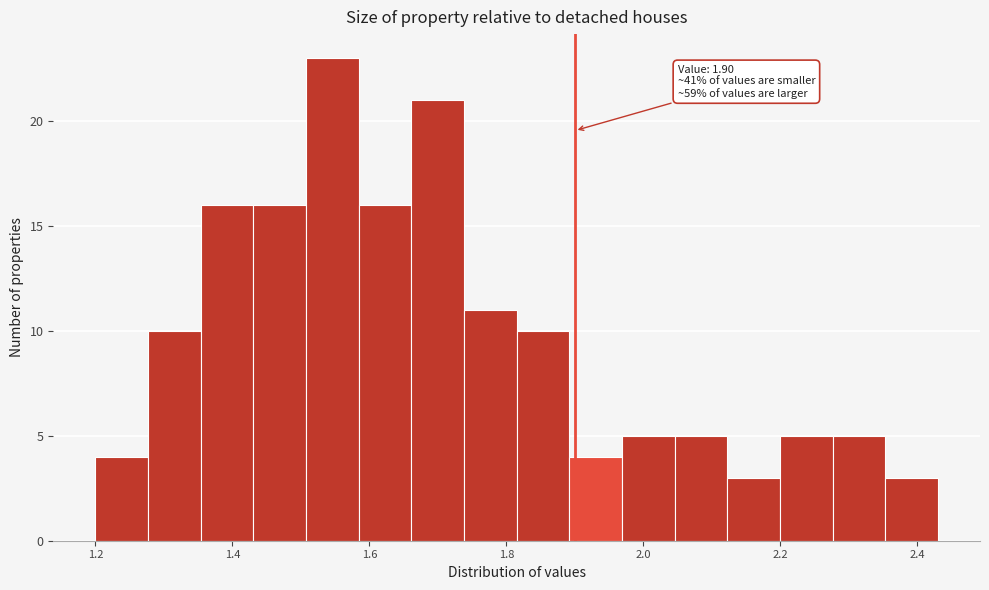

Around what value on the x-axis is the tallest bar? Give the approximate position of its centre, as read against the axis.

1.54